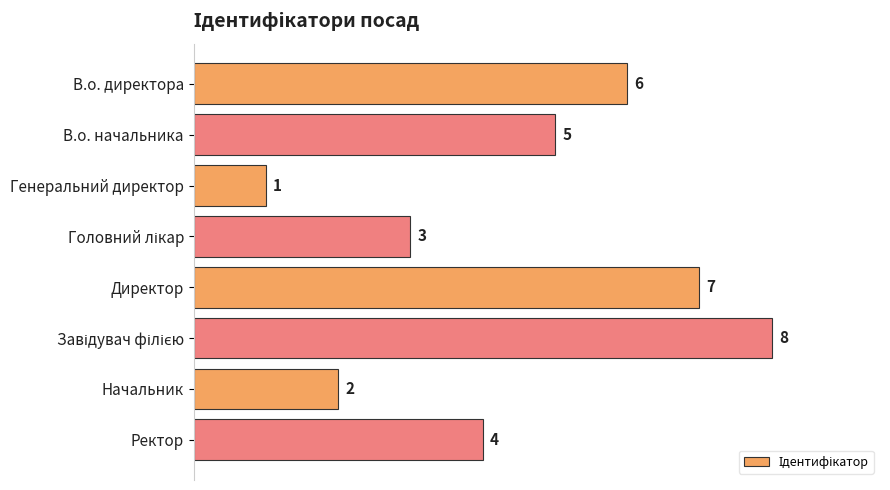

What is the change in value from Генеральний директор to Ректор?

+3